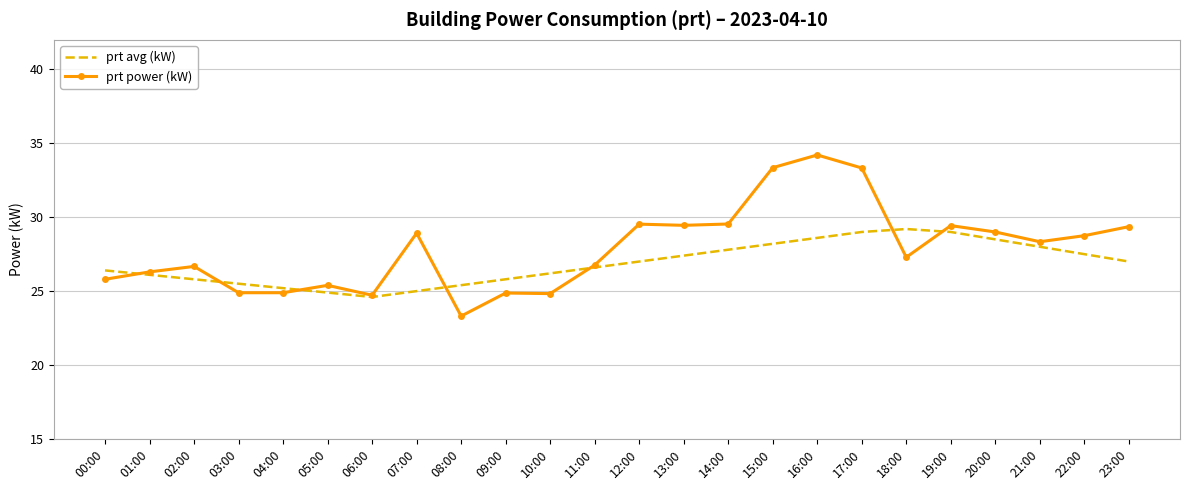

Which series ends up on top after the final intersection of prt power (kW) and prt avg (kW)?

prt power (kW)